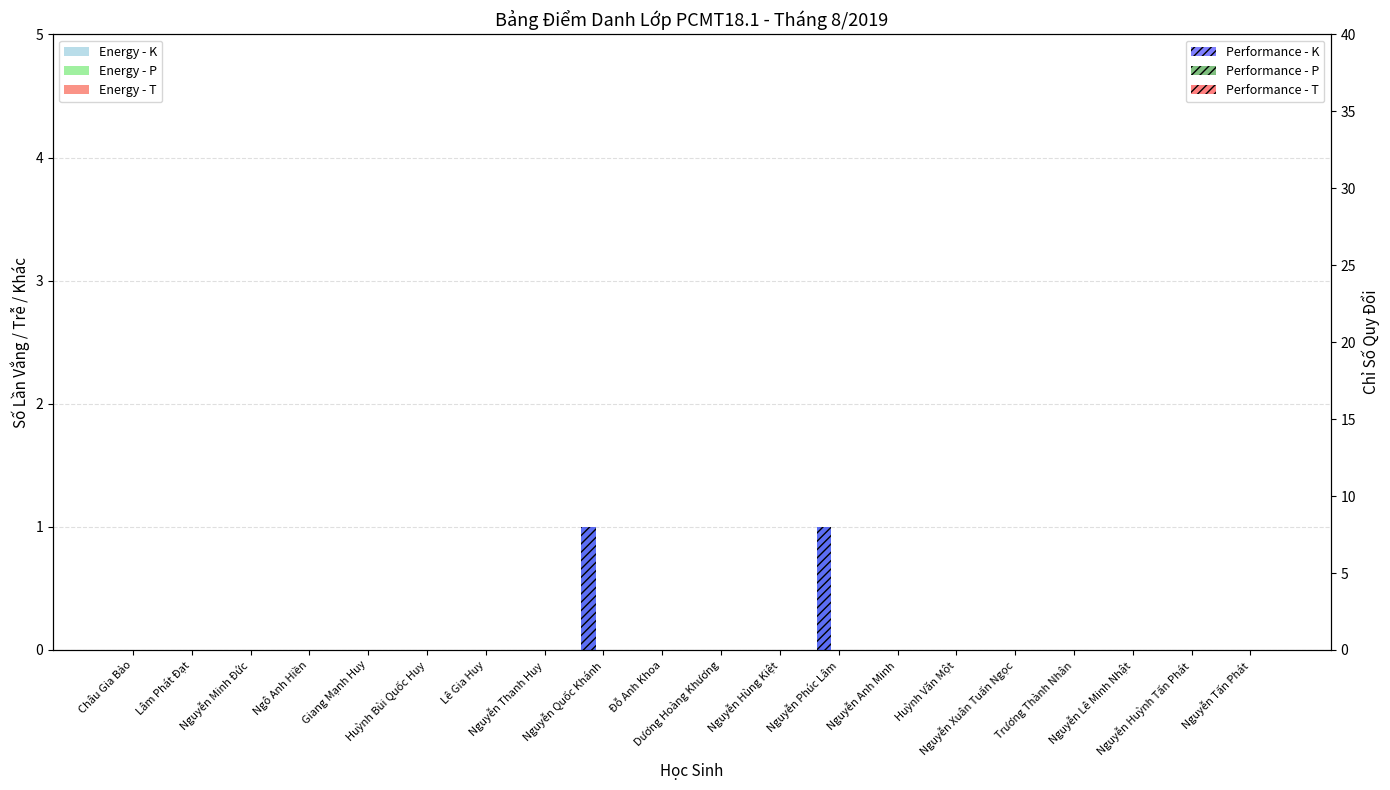

What is the difference between the highest and lowest values at Nguyễn Phúc Lâm?

8